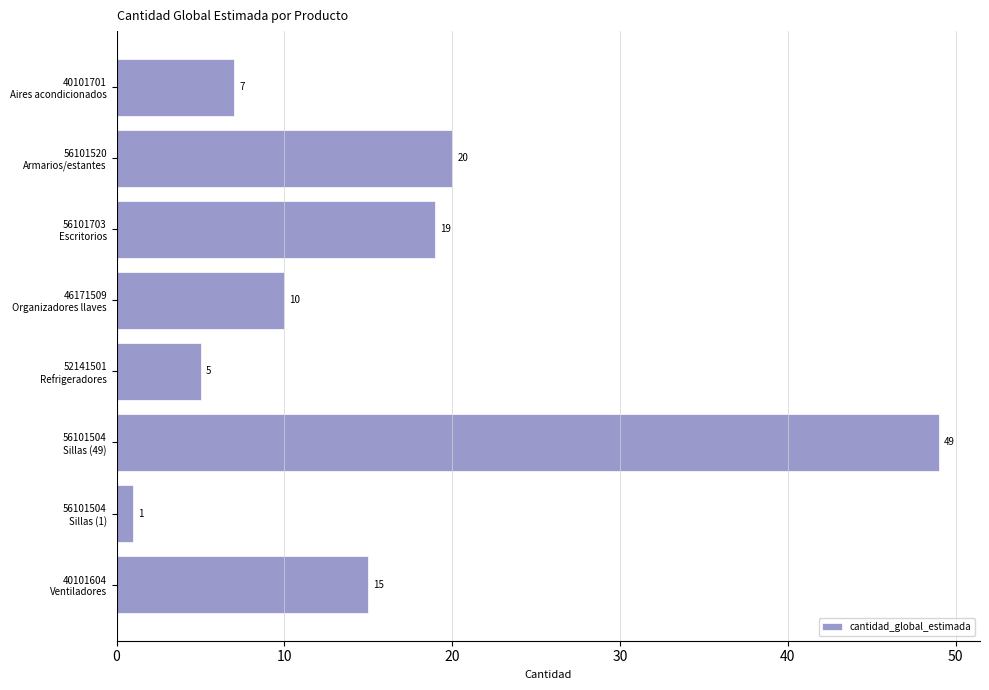

What is the greatest value displayed?

49